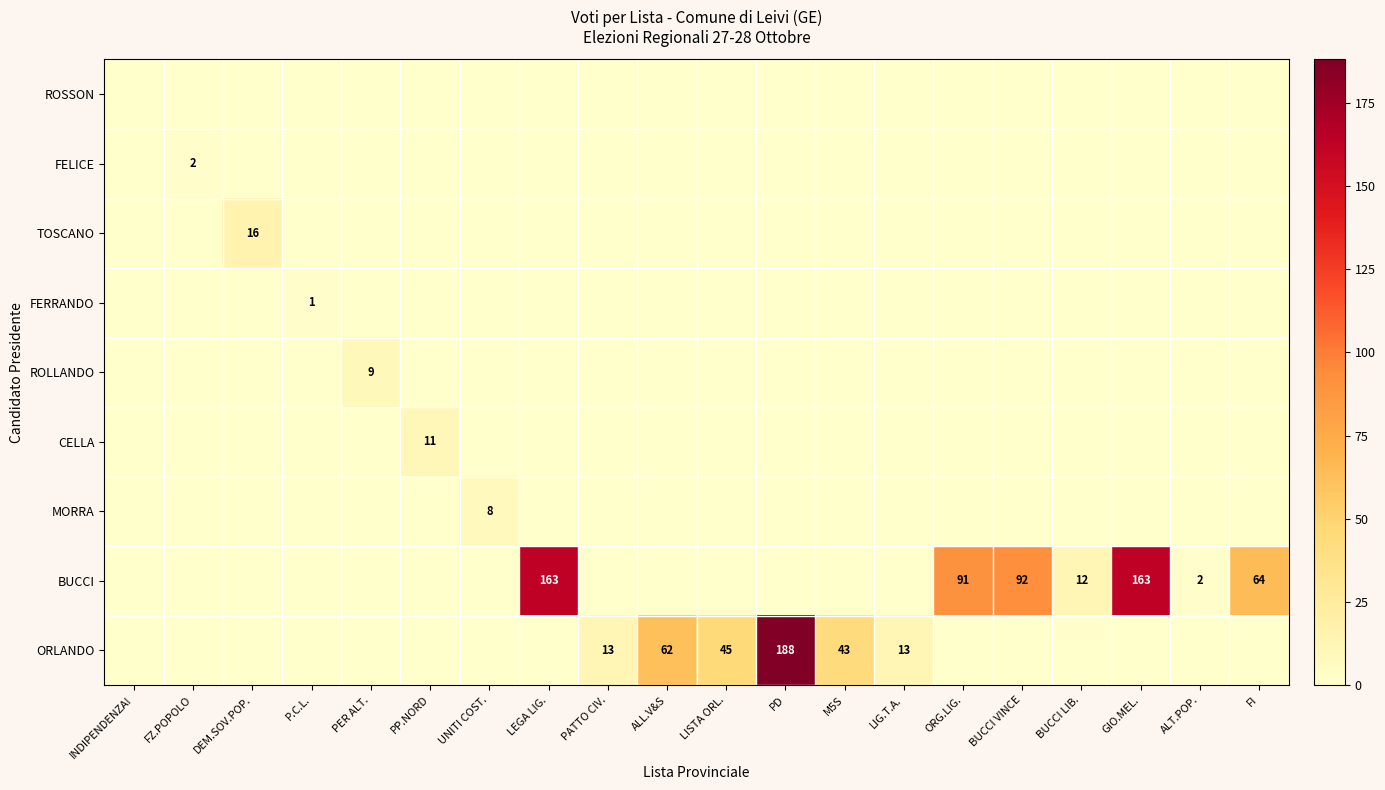

True or false: ORLANDO has a value of 26 at M5S.

False